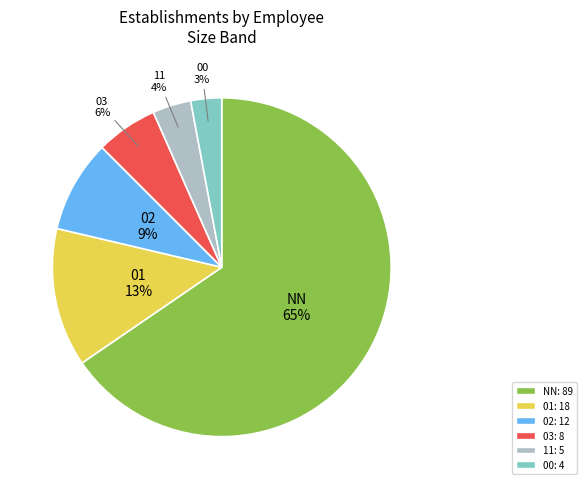

To the nearest percent, what is the average slice percentage?

17%